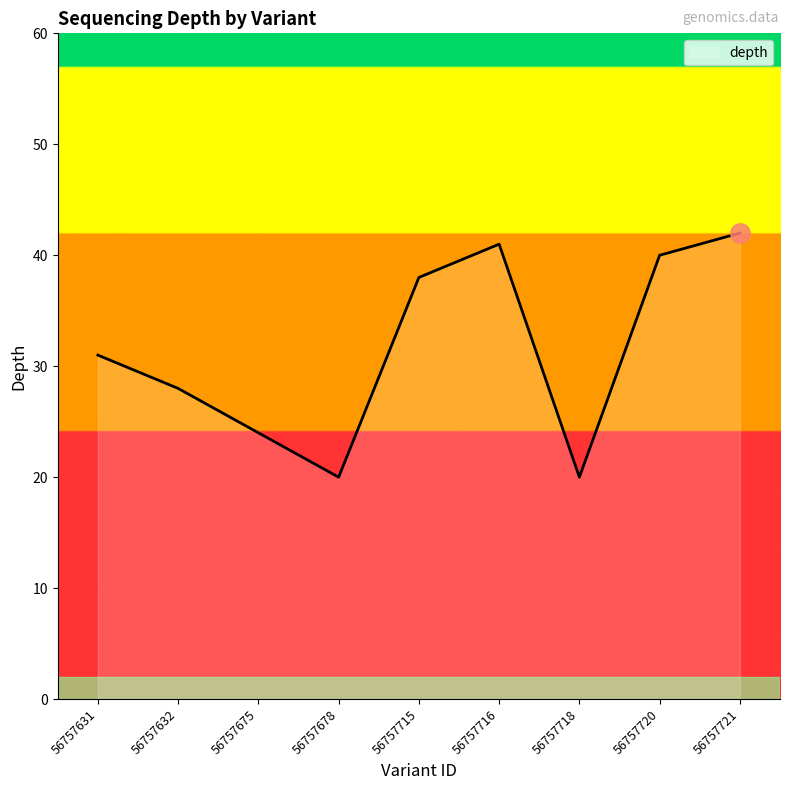

Read the value at 56757715.

38.0